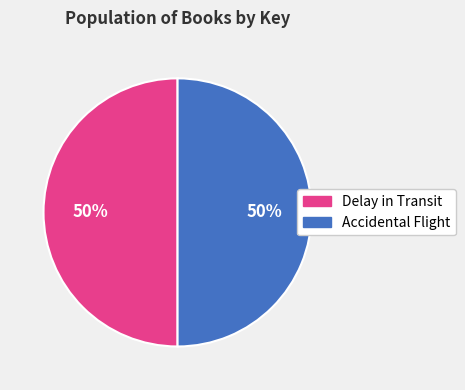

Combined, do Delay in Transit and Accidental Flight account for over 50%?

Yes